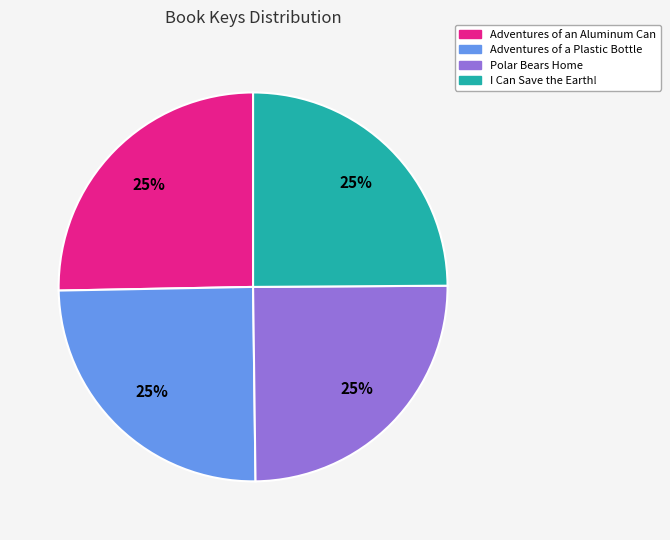

Is it true that I Can Save the Earth! is 16% of the pie?

False